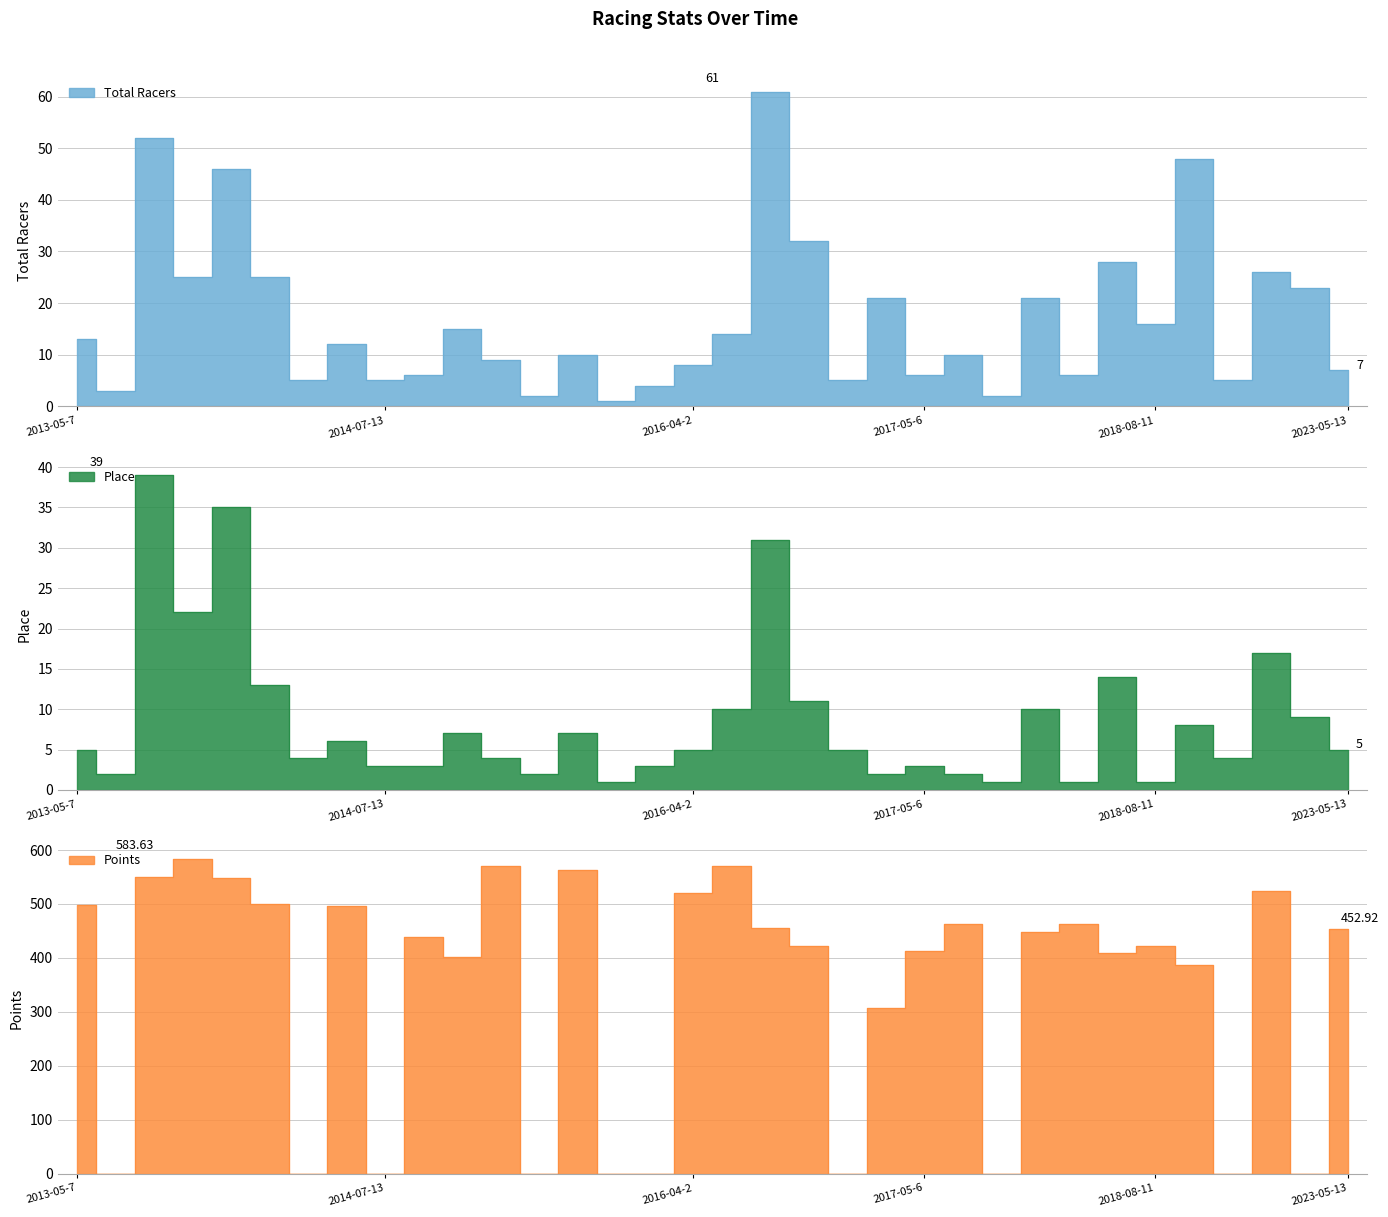

What is the average value of the Points series?

335.5